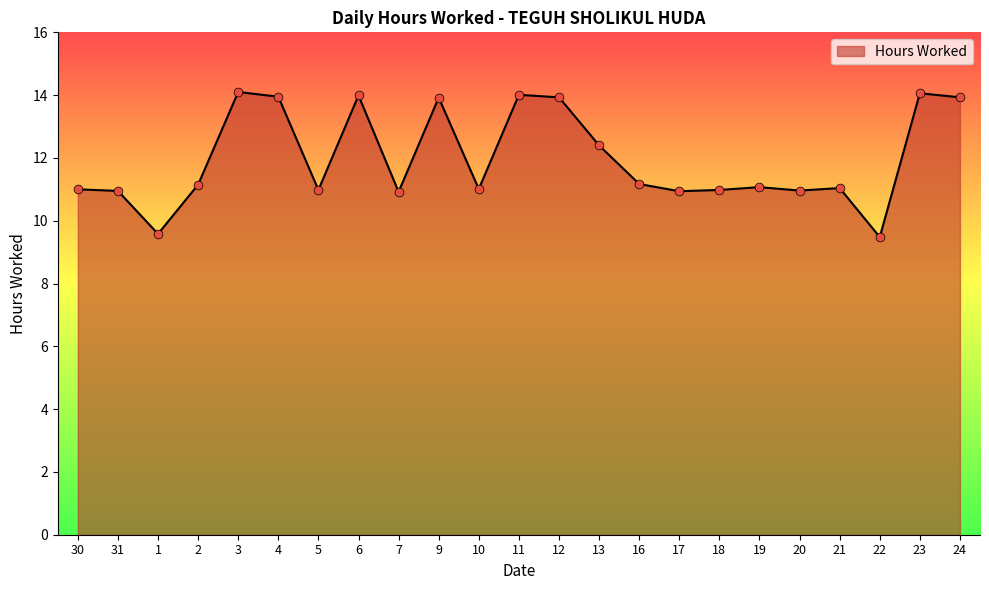

Approximately how many times larger is the value at 24 compared to 13?

1.1